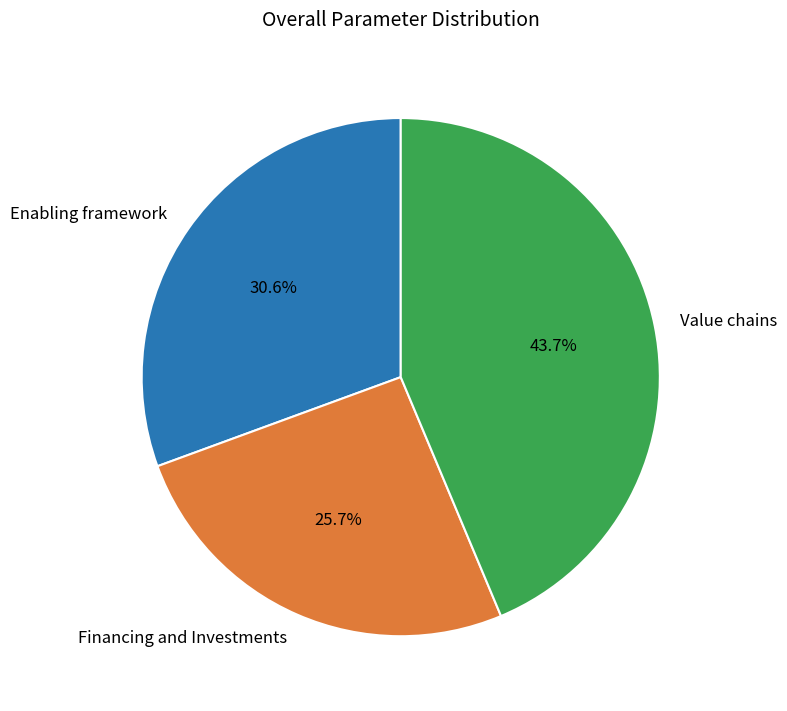

To the nearest percent, what is the average slice percentage?

33%